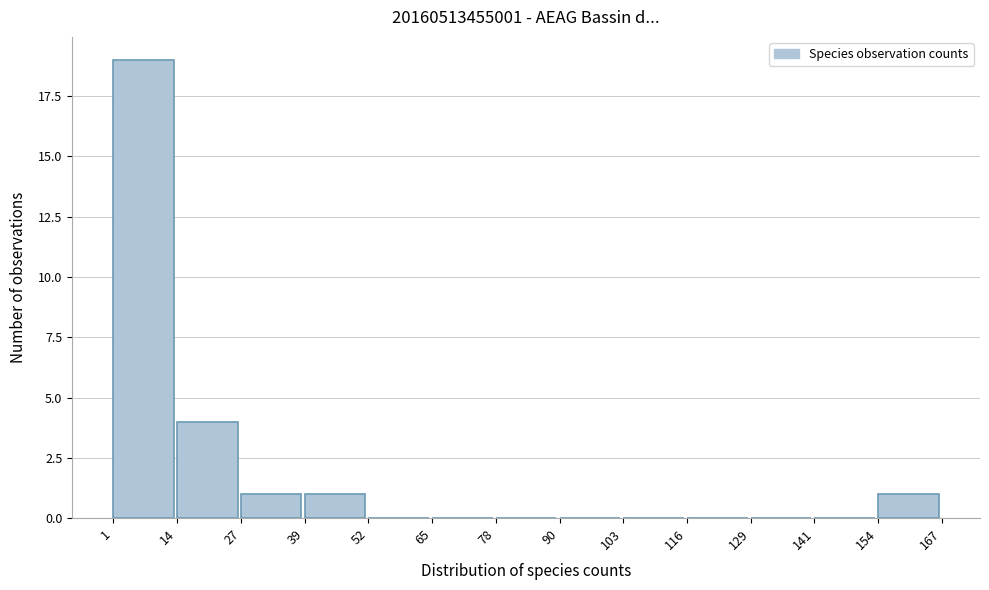

Reading left to right, list every bar in this chart as the range it spans on the x-axis followed by its height. The values are not printed on the chart, so give them approximately, as read against the axis.

1 to 14: 19
14 to 27: 4
27 to 39: 1
39 to 52: 1
52 to 65: 0
65 to 78: 0
78 to 90: 0
90 to 103: 0
103 to 116: 0
116 to 129: 0
129 to 141: 0
141 to 154: 0
154 to 167: 1